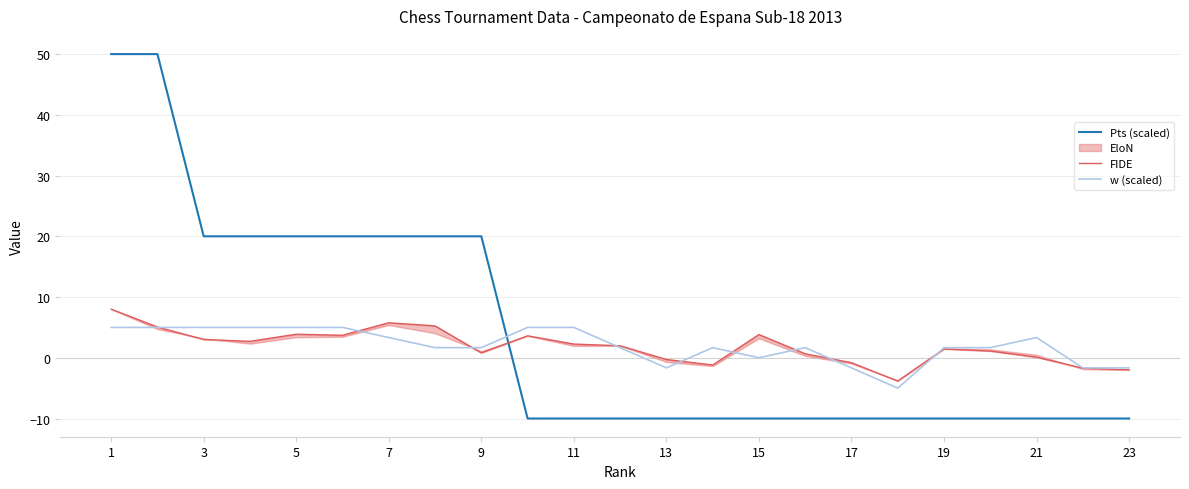

True or false: FIDE has more than 2 points higher than both neighbors.

True